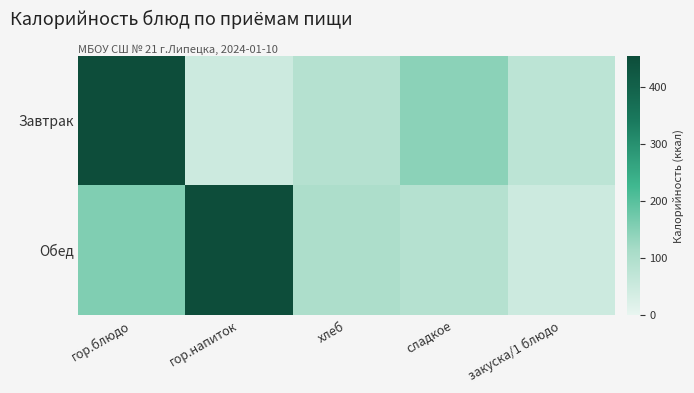

Reading left to right, what are all the values shown in this chart?

Завтрак: гор.блюдо=453.6	гор.напиток=48.0	хлеб=90.3	сладкое=145.2	закуска/1 блюдо=76.9
Обед: гор.блюдо=157.1	гор.напиток=453.6	хлеб=102.9	сладкое=90.3	закуска/1 блюдо=48.0